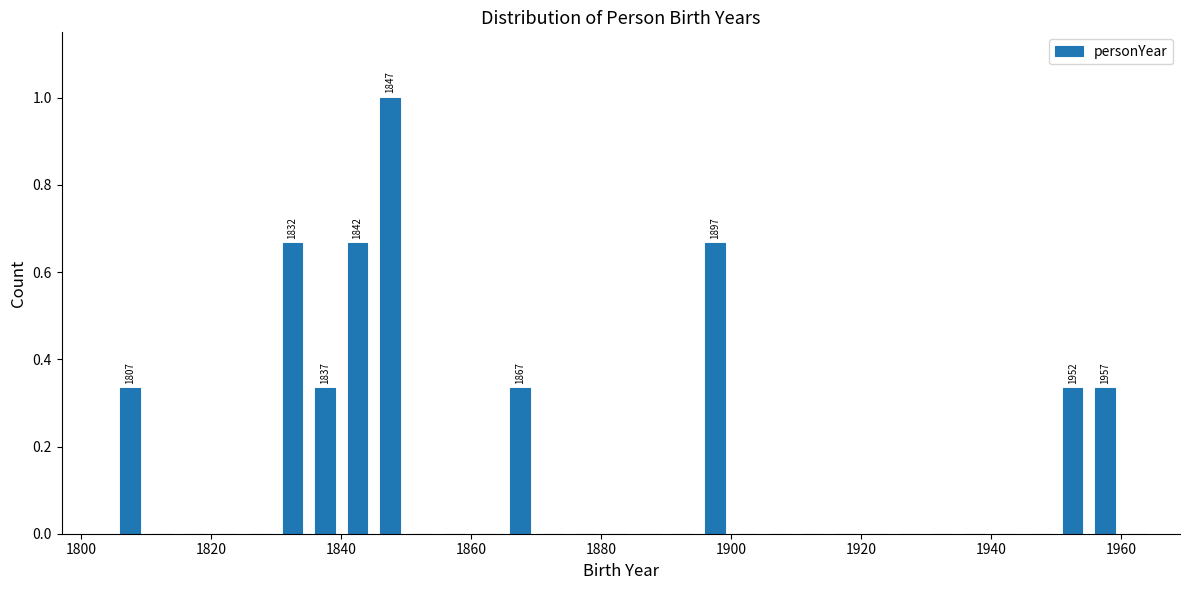

Around what value on the x-axis is the tallest bar? Give the approximate position of its centre, as read against the axis.

1848